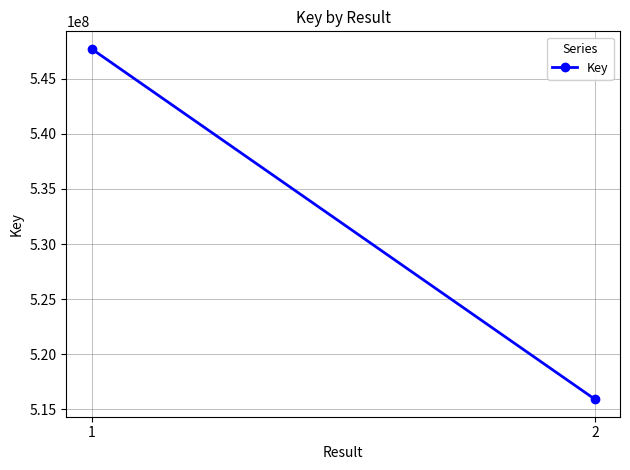

What is the change in value from 1 to 2?

-31805786